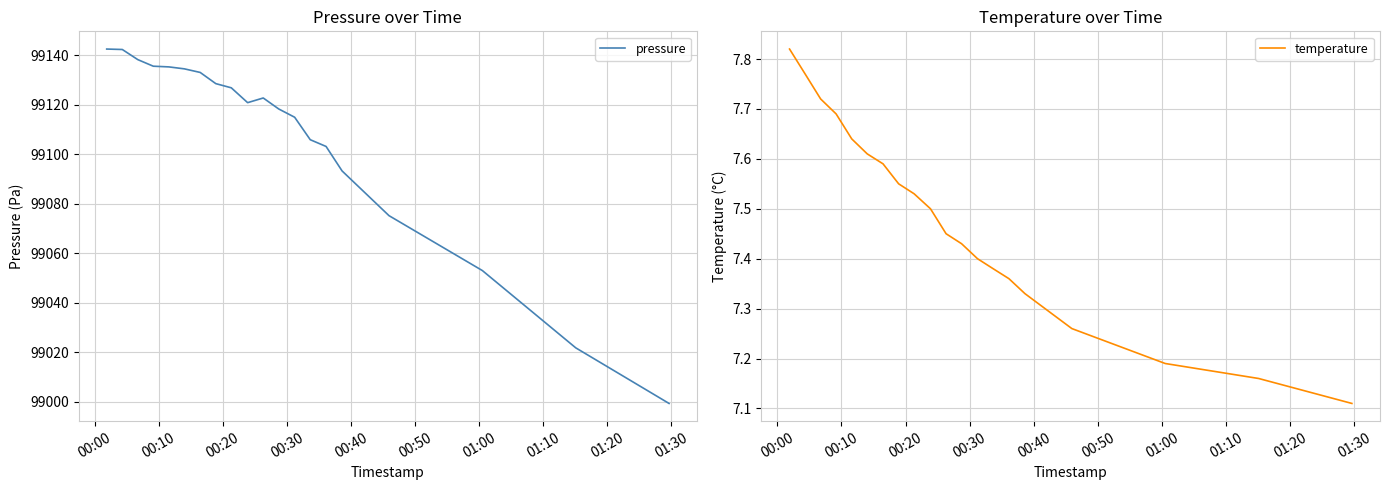

What is the maximum value for pressure?

99142.4